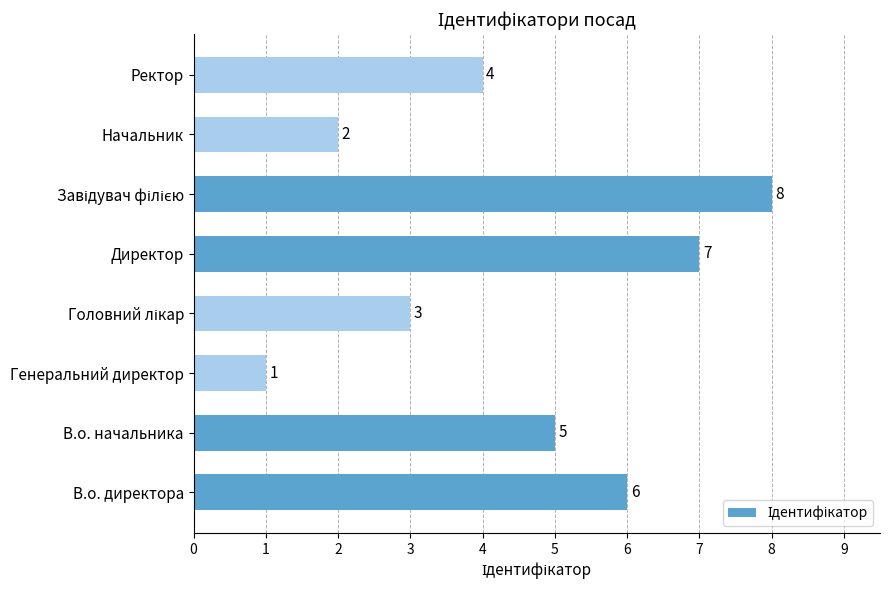

What is the smallest value displayed?

1